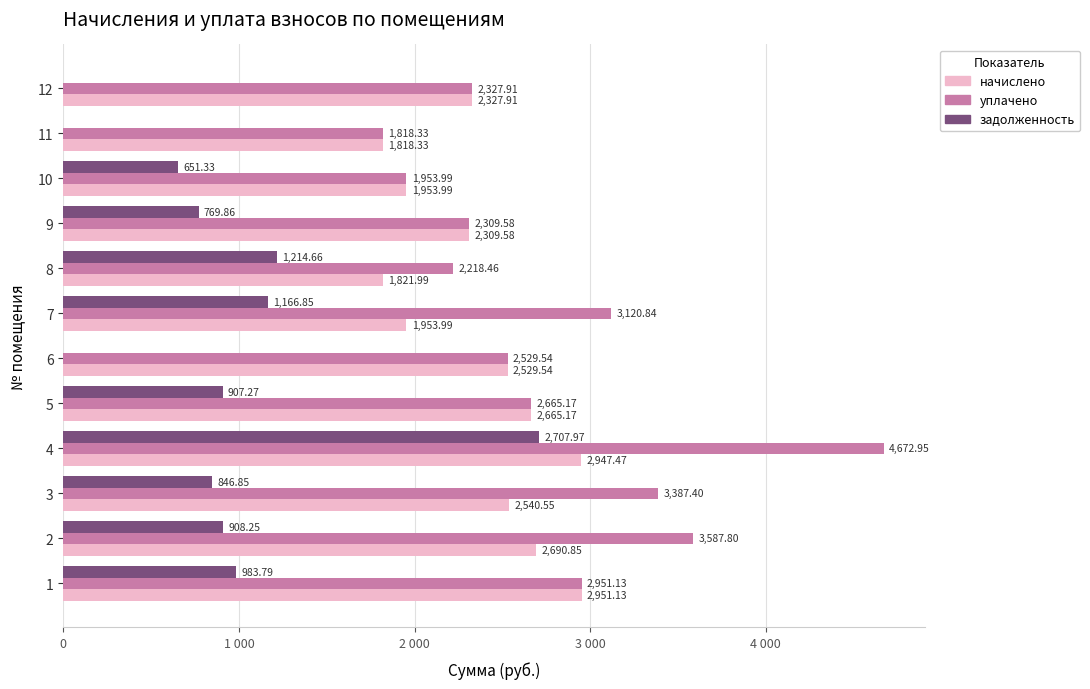

What are all the series names shown in the legend?

начислено, уплачено, задолженность